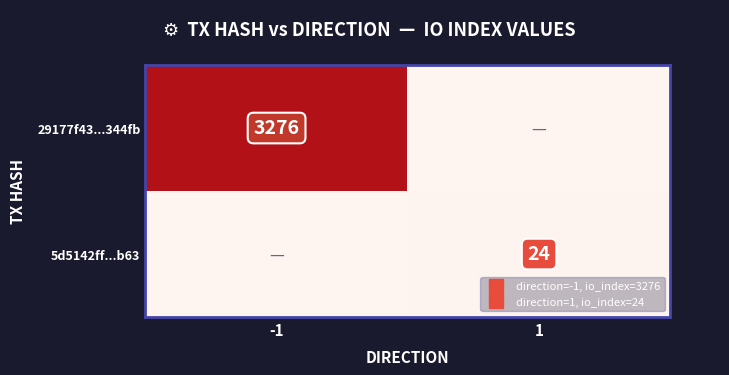

Which series changed the most between -1 and 1?

29177f43...344fb